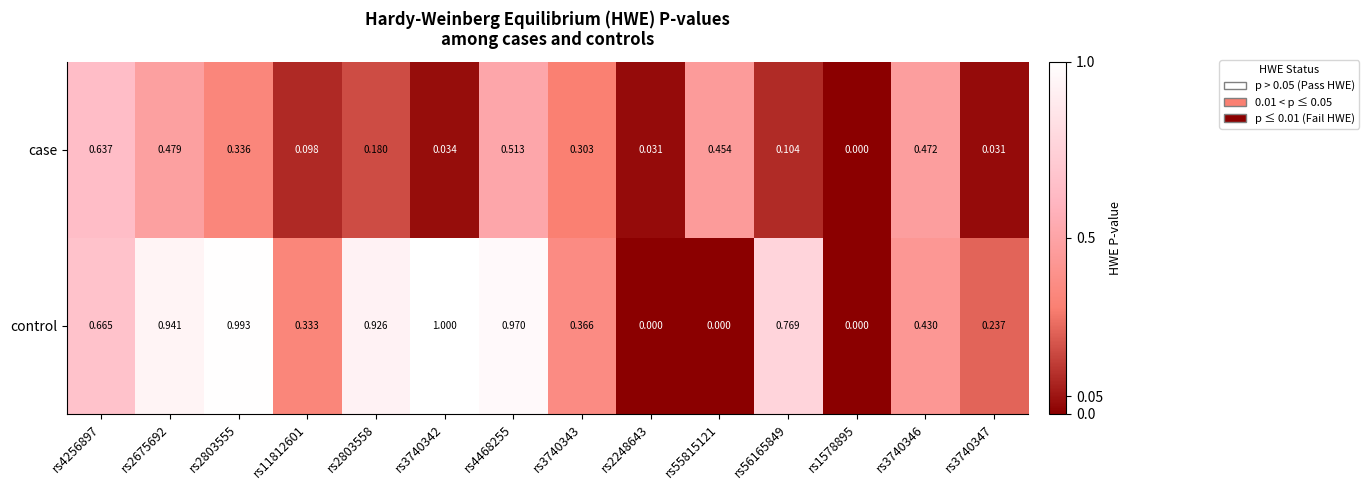

Is the value of control at rs1578895 greater than the value of case at rs2675692?

No